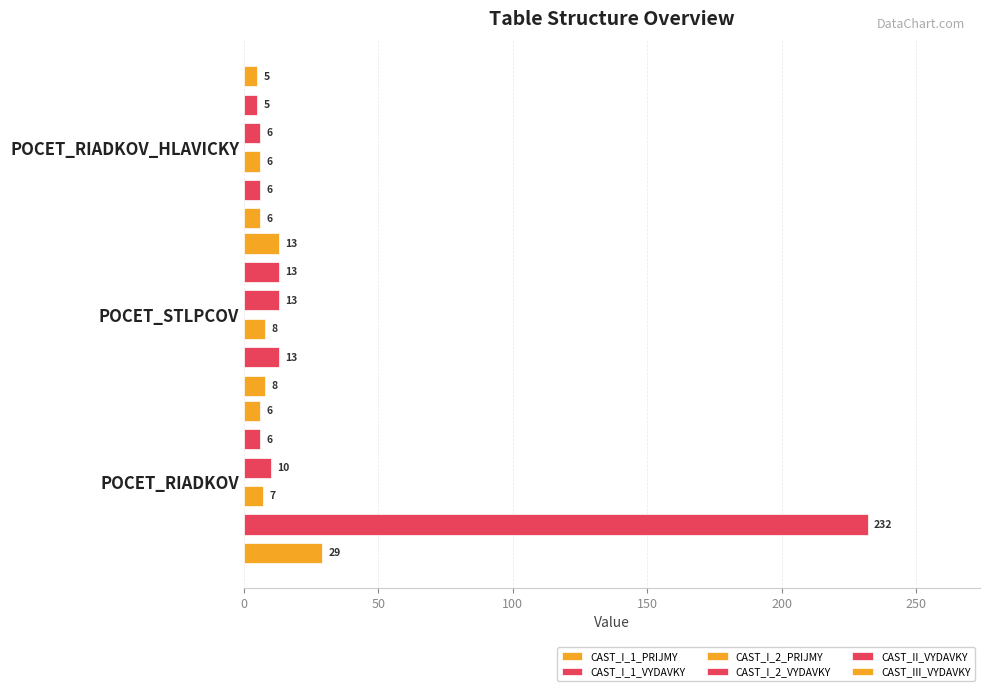

Which series has the widest spread of values?

CAST_I_1_VYDAVKY